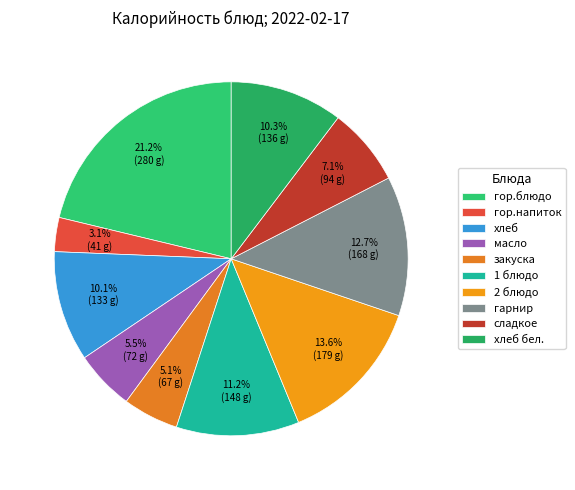

How many slices are in this pie chart?

10